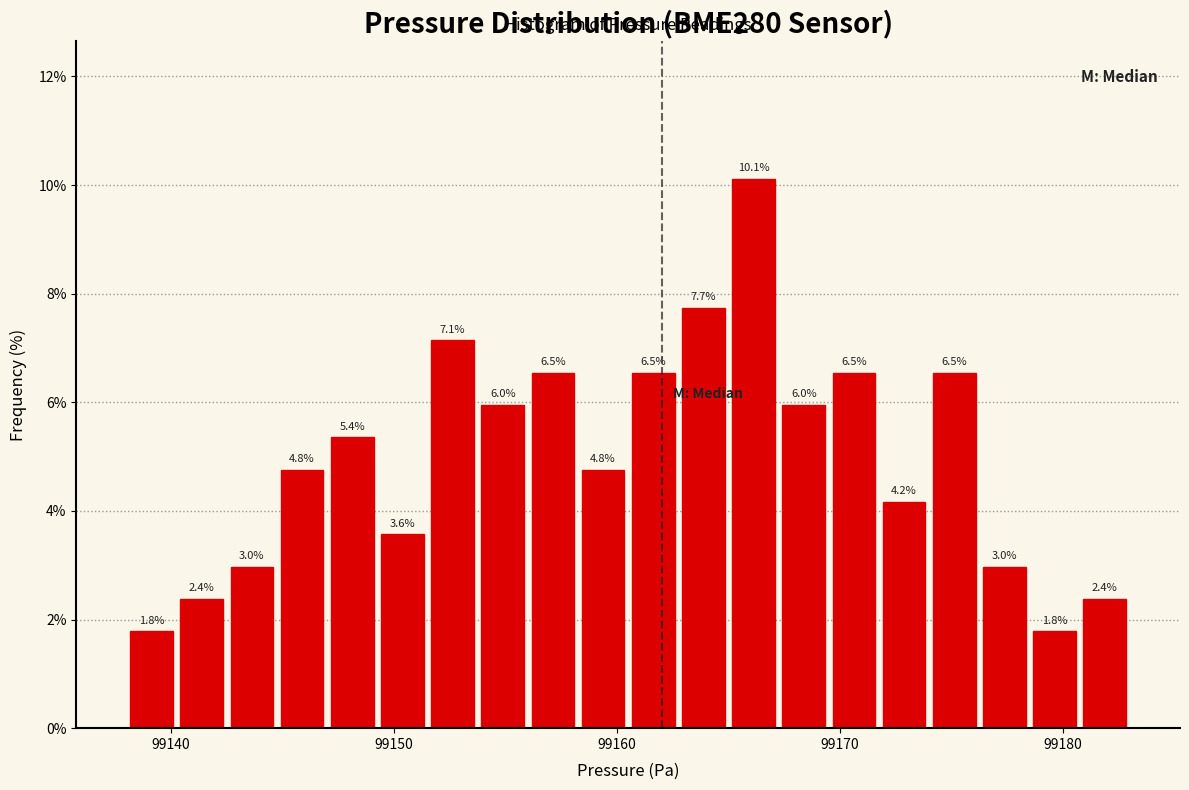

Read against the x-axis, roughly where is the centre of the tallest bar?

99166